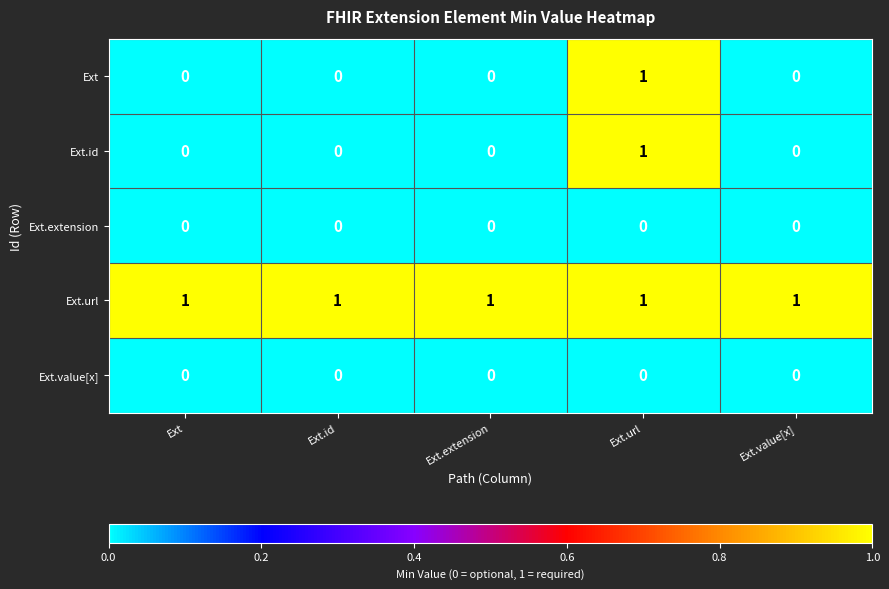

What is the sum of all Ext.url values?

5